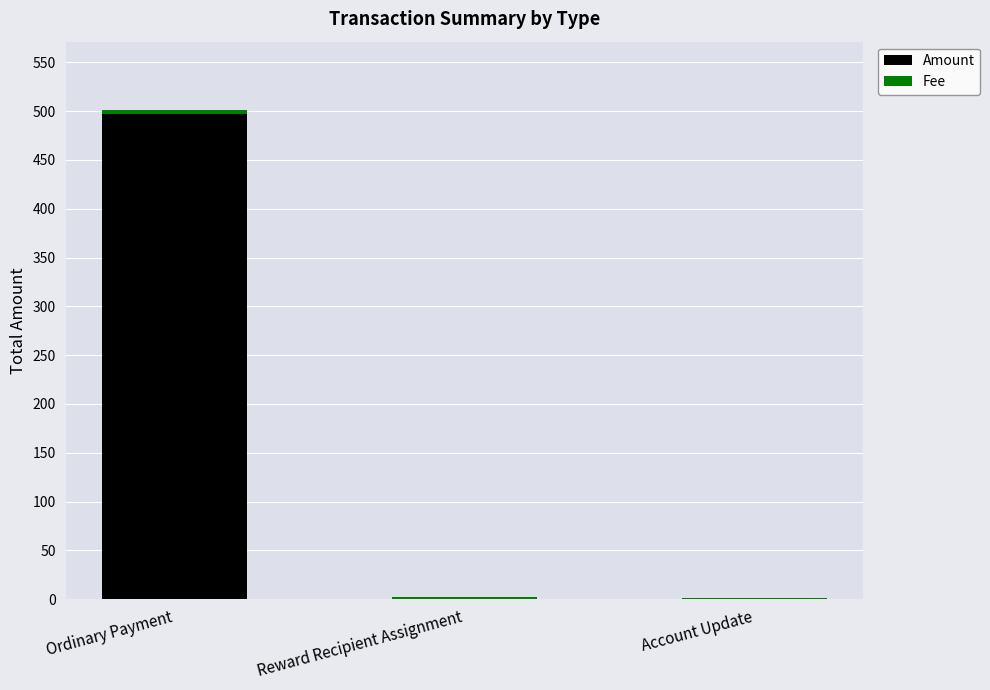

Is it true that Amount equals -253.6 at Account Update?

False